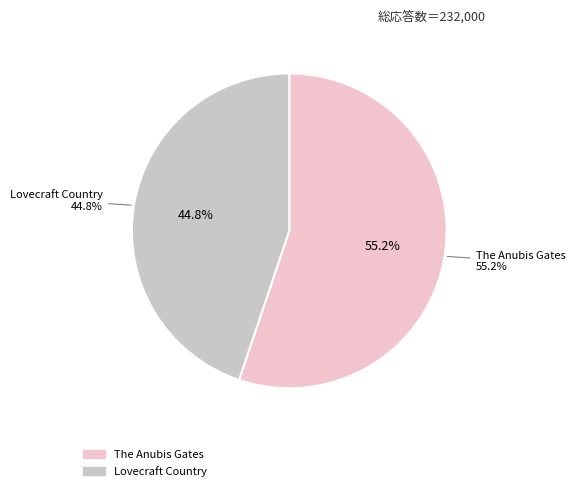

What is the smallest slice in the pie chart?

Lovecraft Country